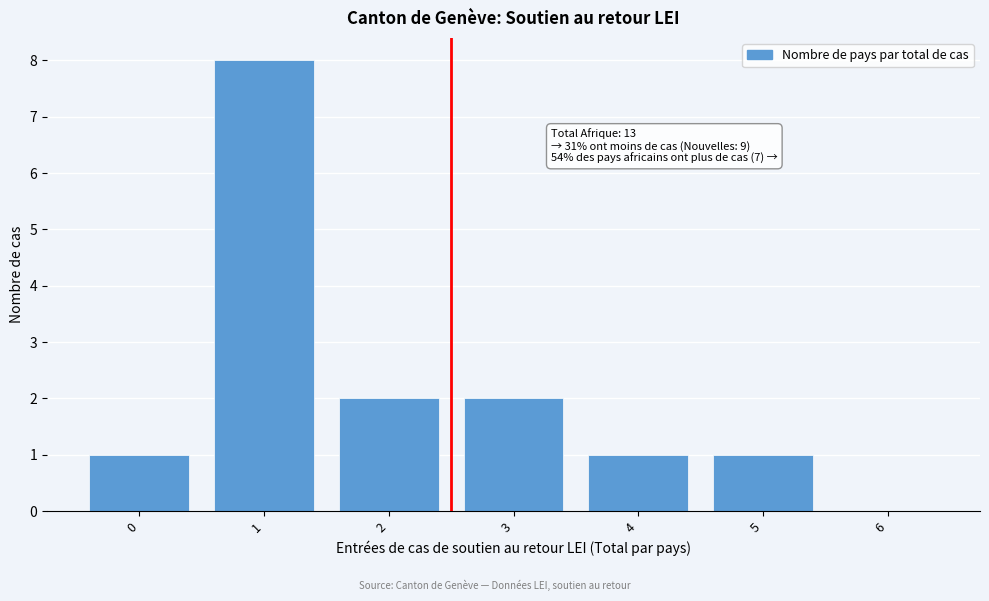

Reading left to right, list all the values displayed in this chart.

0=1	1=8	2=2	3=2	4=1	5=1	6=0